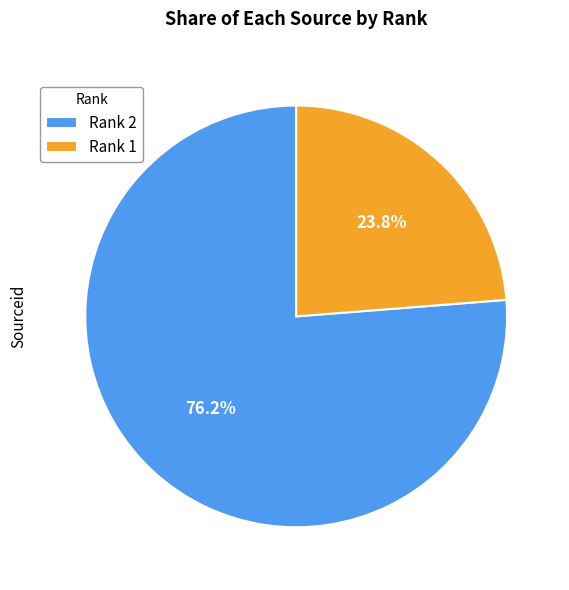

Rank the categories by value from highest to lowest.

Rank 2, Rank 1